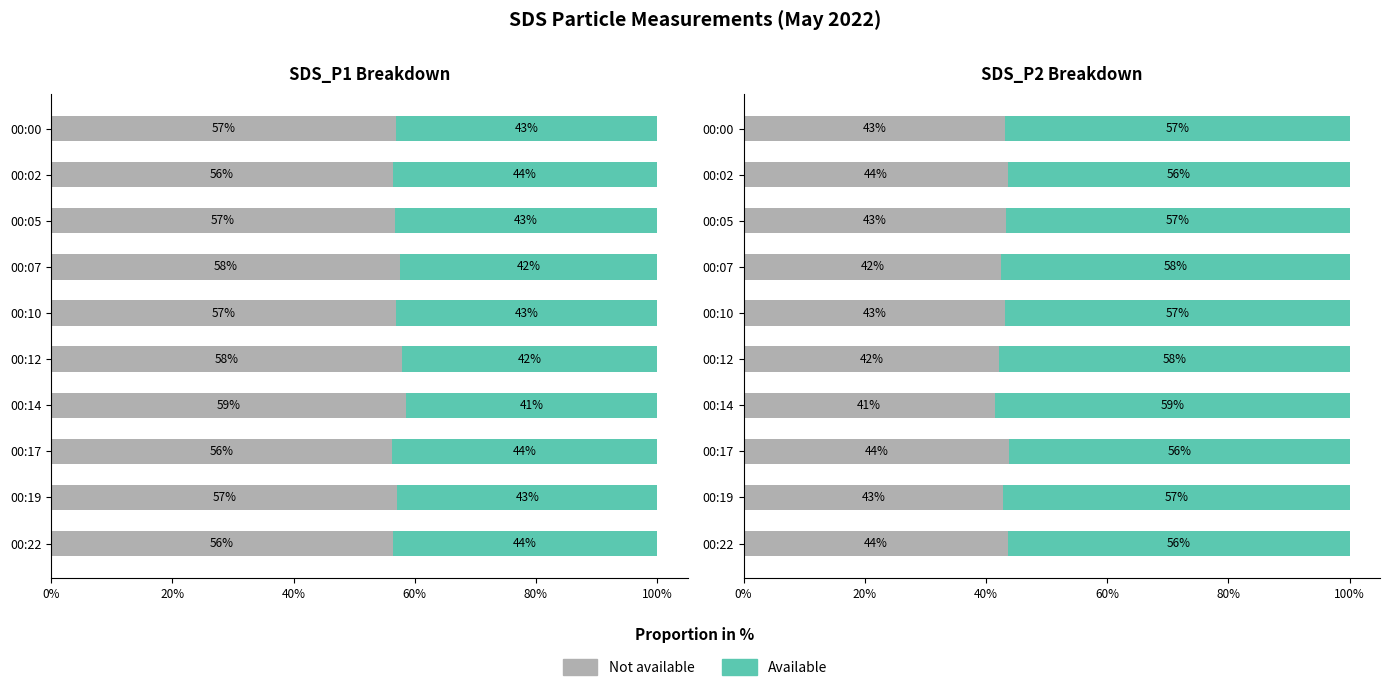

The value of Available at 00:00 is 16.9. True or false?

False